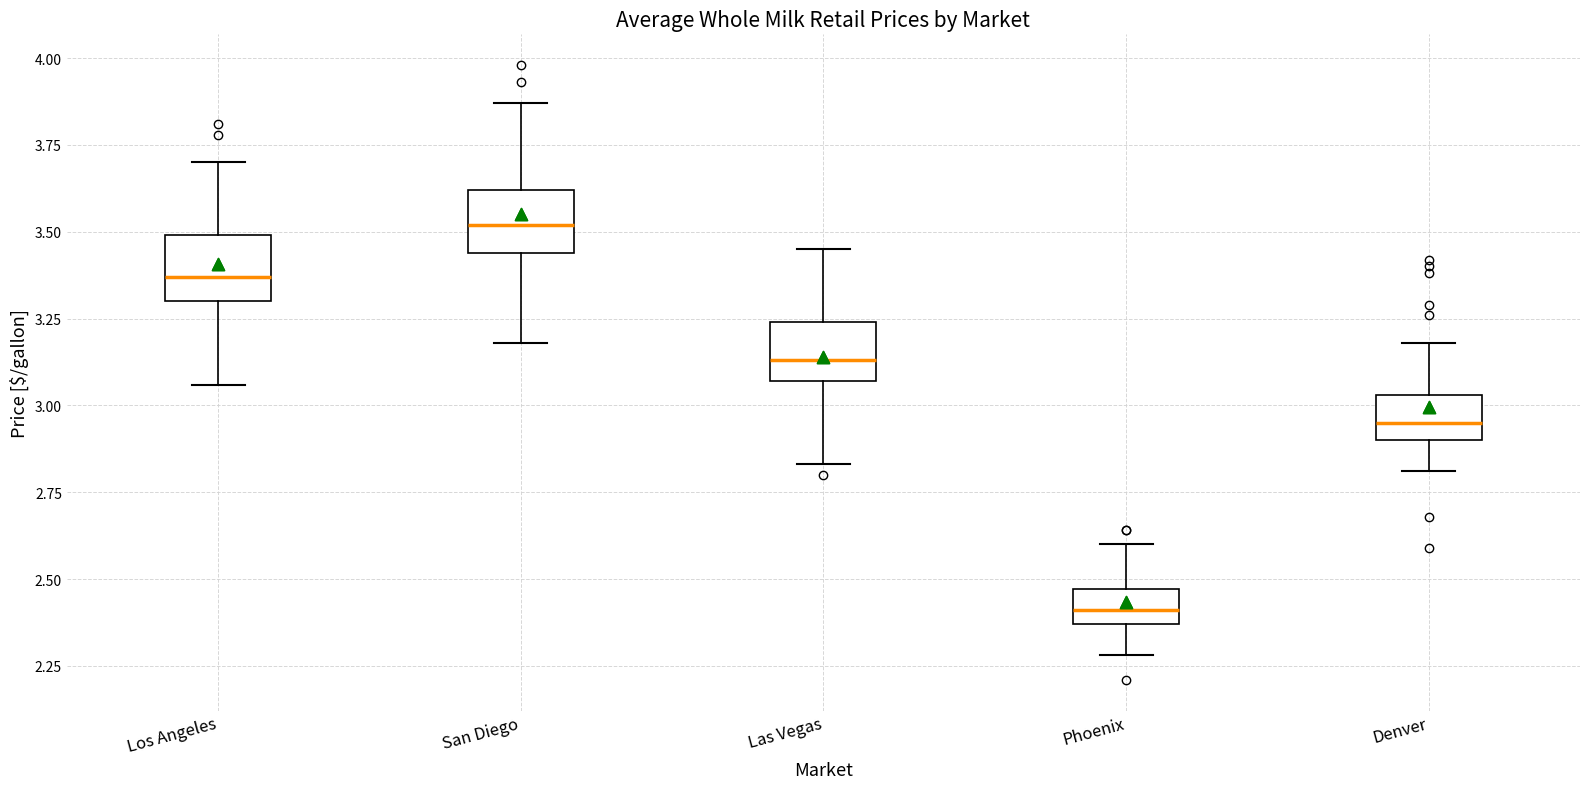

Where is the upper edge of the box for Las Vegas on the y-axis? The values are not printed on the chart, so give them approximately, as read against the axis.

3.25